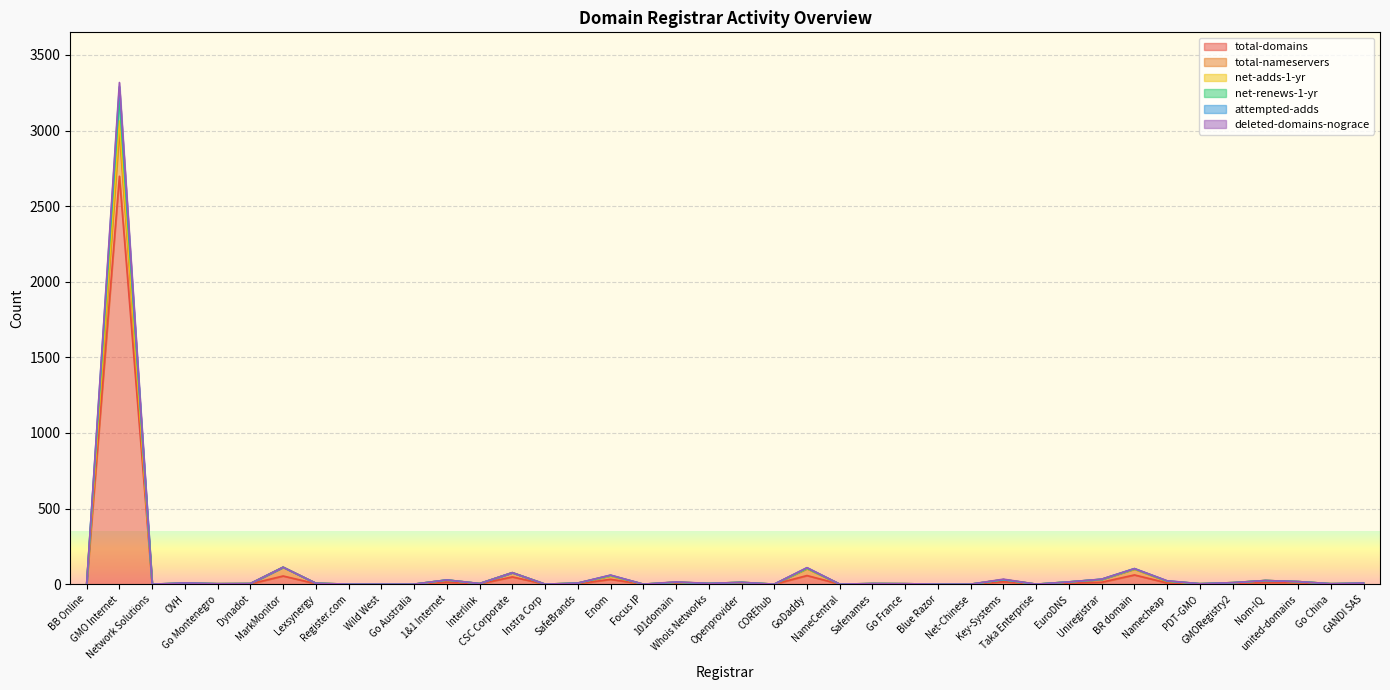

Does the chart display data point markers on the line(s)?

No